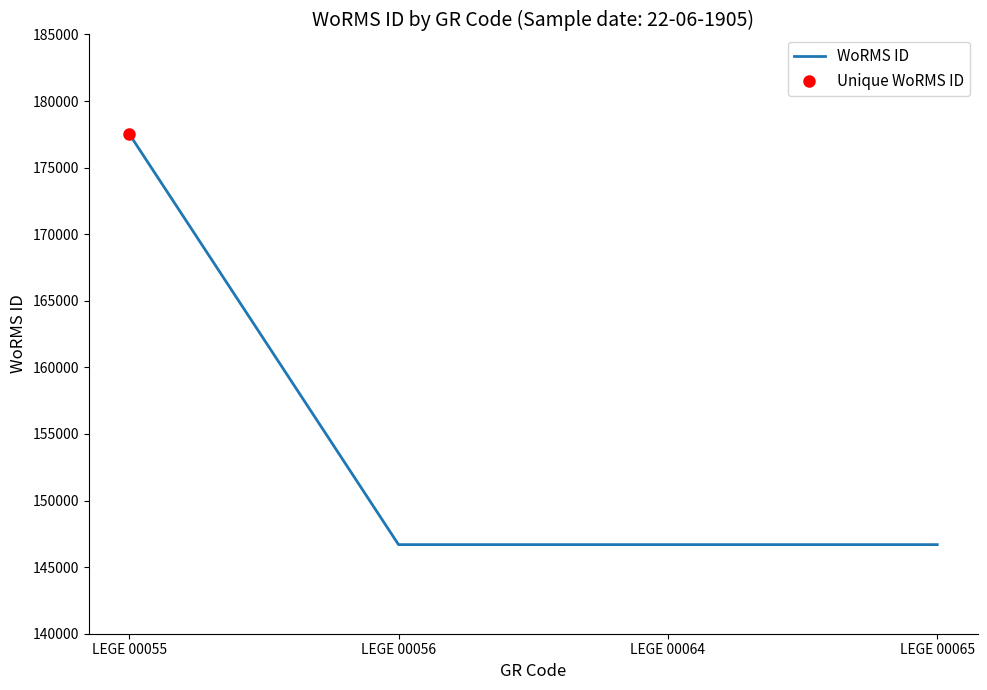

Which category has the lowest value across all series?

LEGE 00056